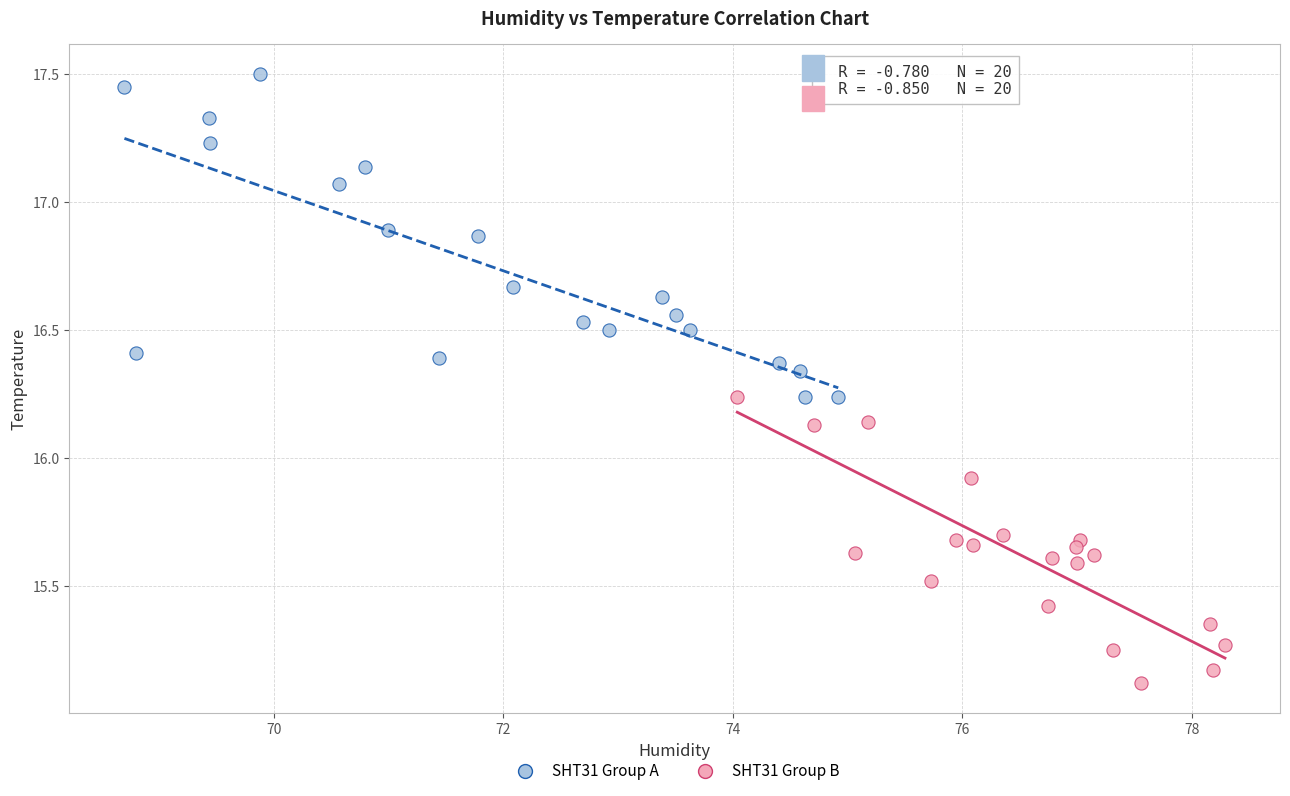

Which series has the largest Y range (max minus min)?

SHT31 Group A